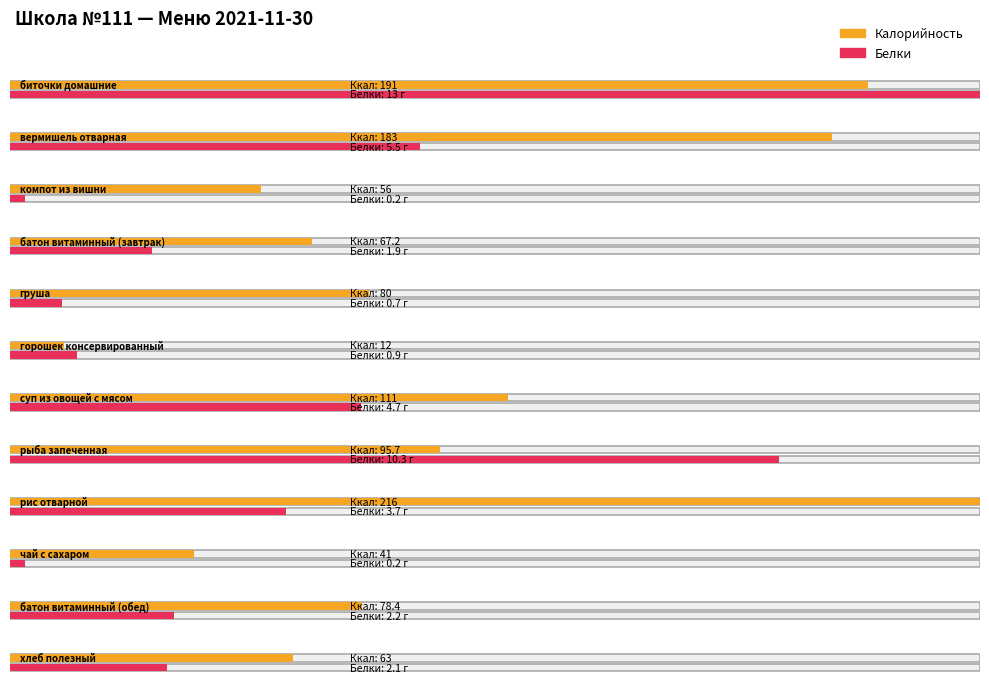

At горошек консервированный, list the series in order from largest to smallest.

Калорийность, Белки